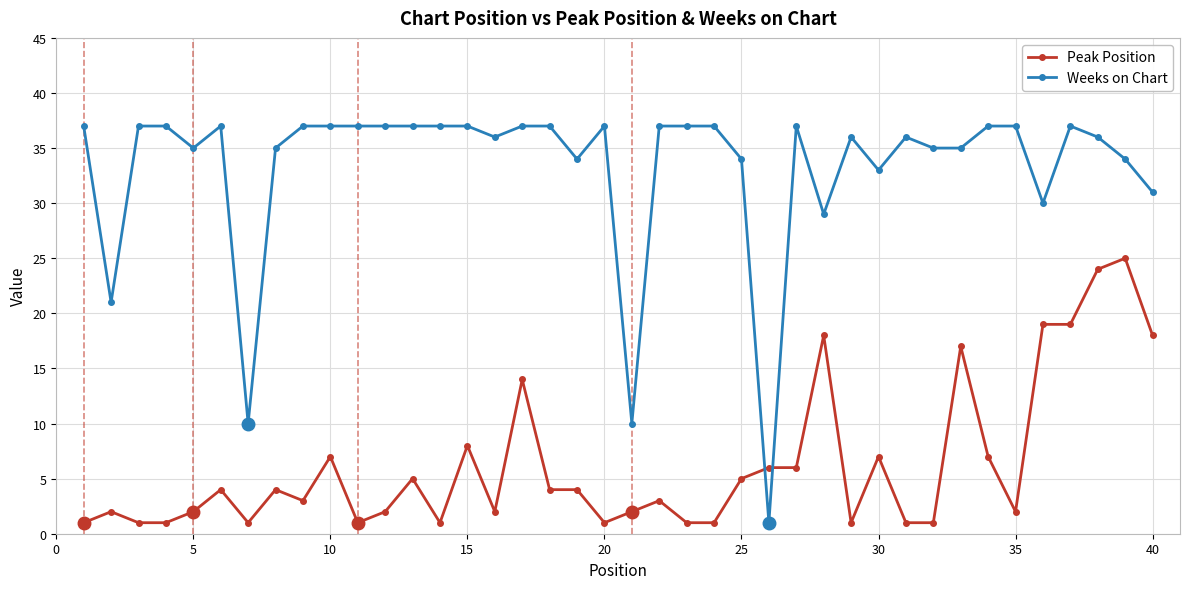

What is the maximum value for Weeks on Chart?

37